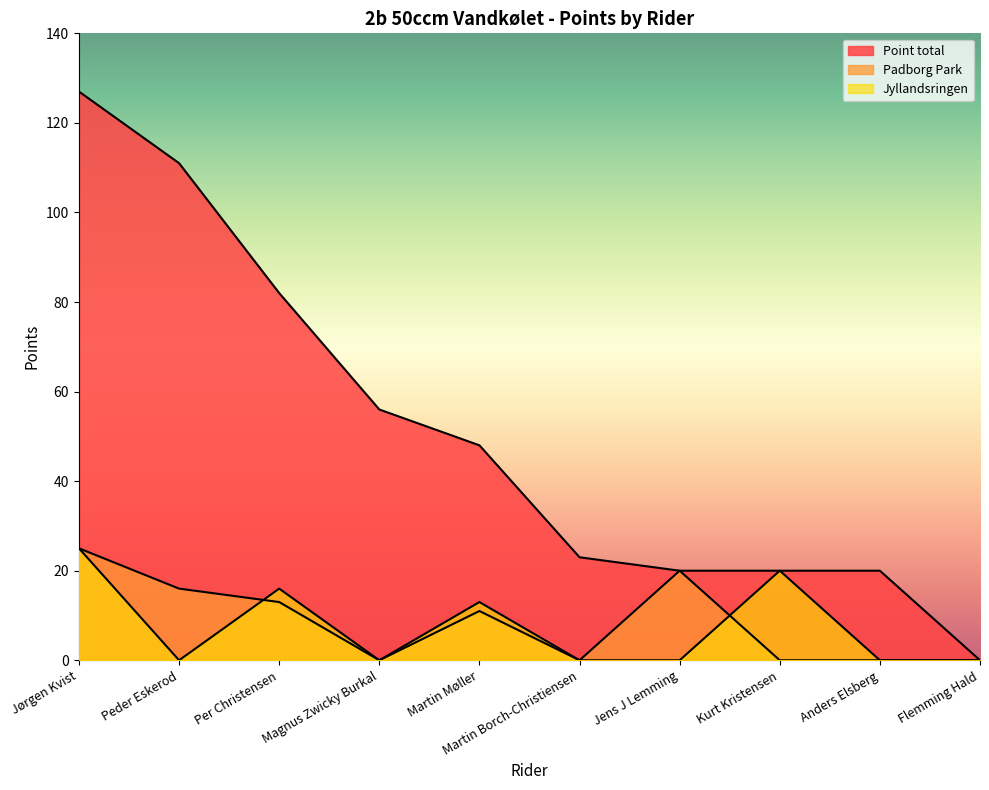

At which label is Jyllandsringen closest to 12?

Martin Møller